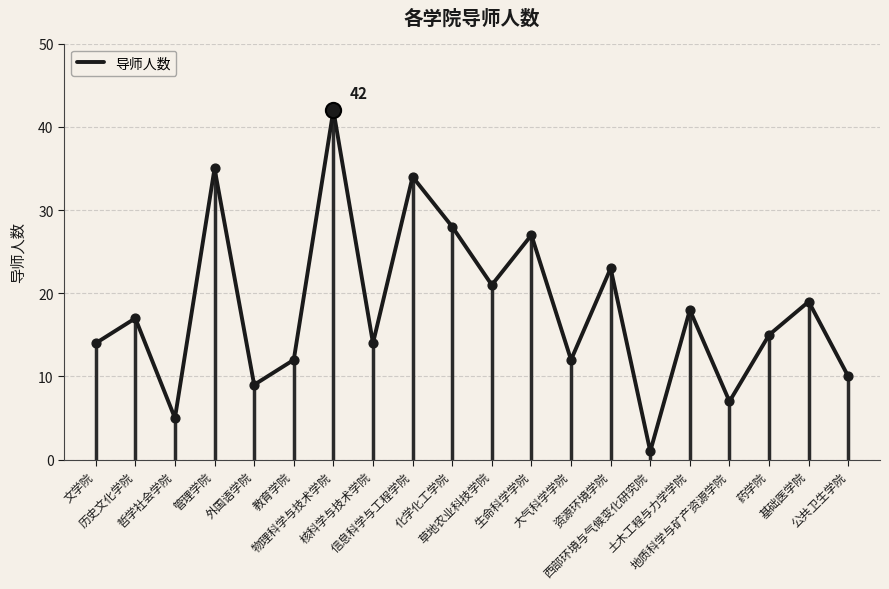

What is the change in value from 管理学院 to 教育学院?

-23